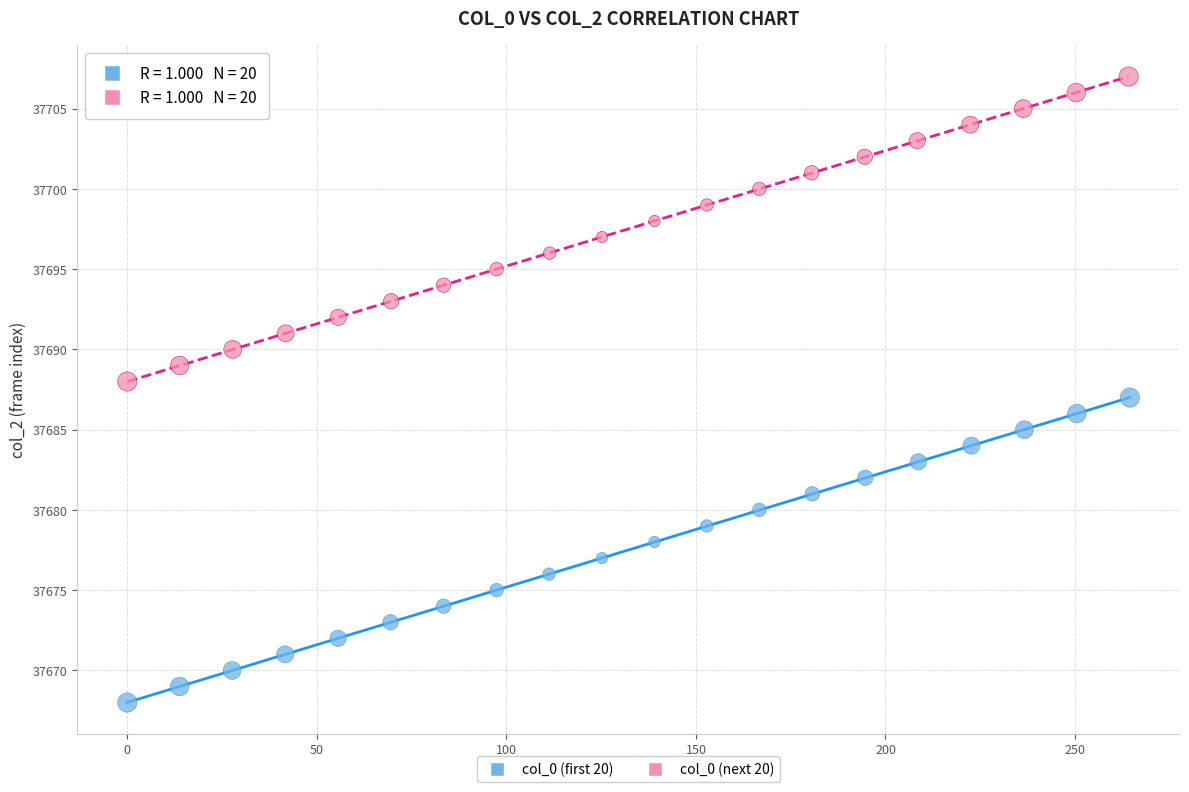

Which series contains the lowest Y value?

col_0 (first 20)